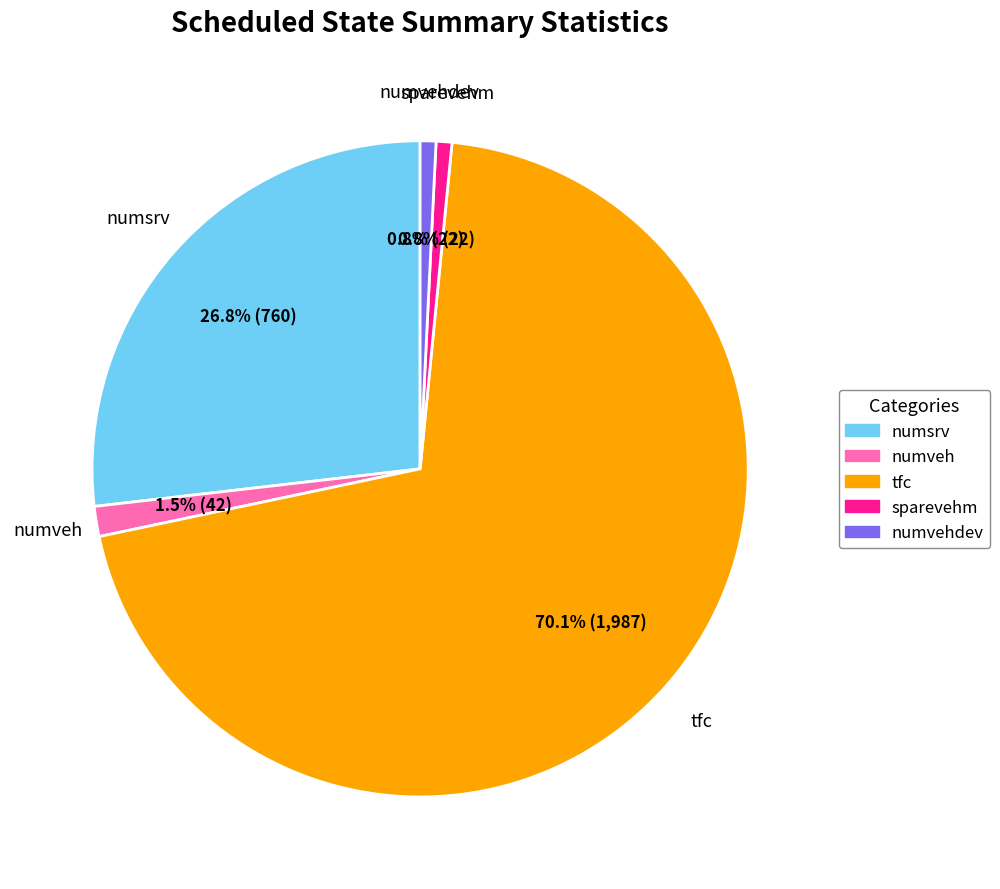

Is there any slice that represents more than half of the pie?

Yes